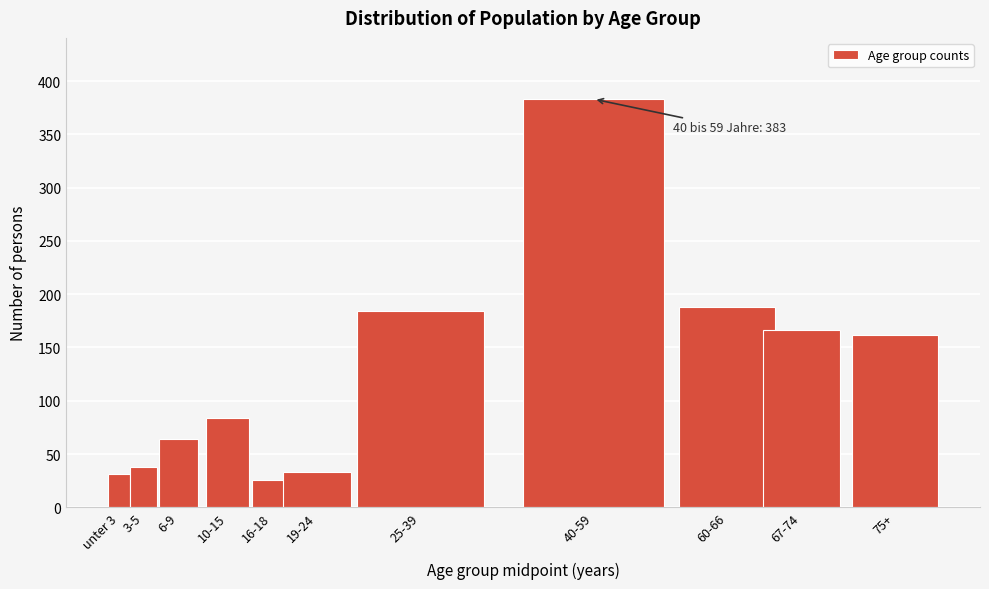

Reading right to left, transcribe all the data shown in this chart.

162	166	188	383	184	33	26	84	64	38	31